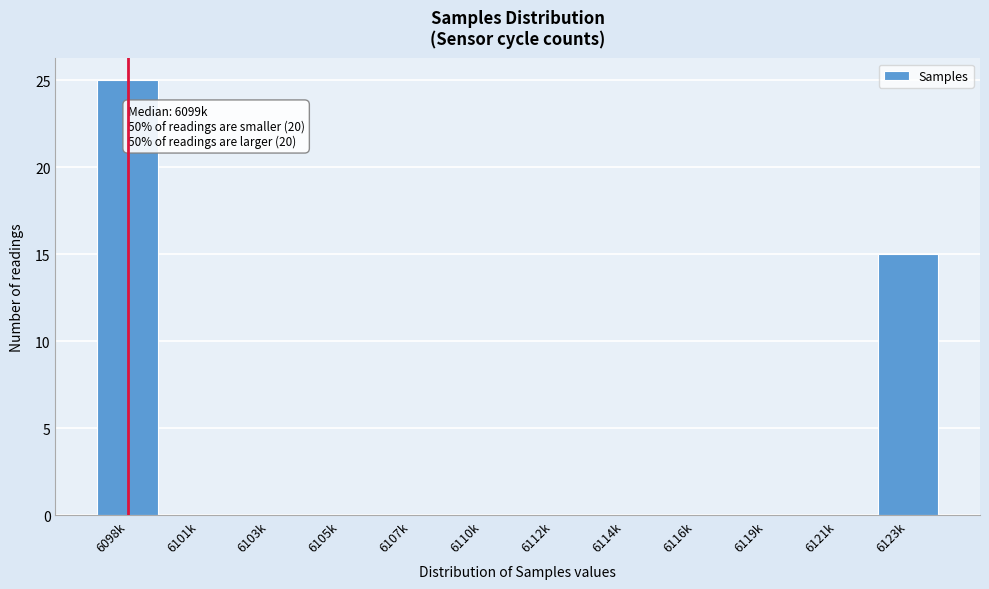

Reading left to right, list all the values displayed in this chart.

6098k=25	6101k=0	6103k=0	6105k=0	6107k=0	6110k=0	6112k=0	6114k=0	6116k=0	6119k=0	6121k=0	6123k=15